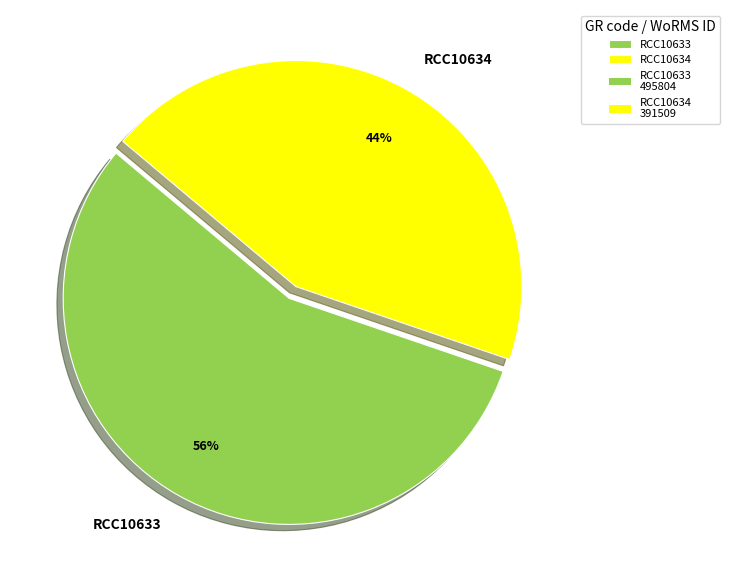

To the nearest percent, what is the combined percentage of RCC10634 and RCC10633?

100%